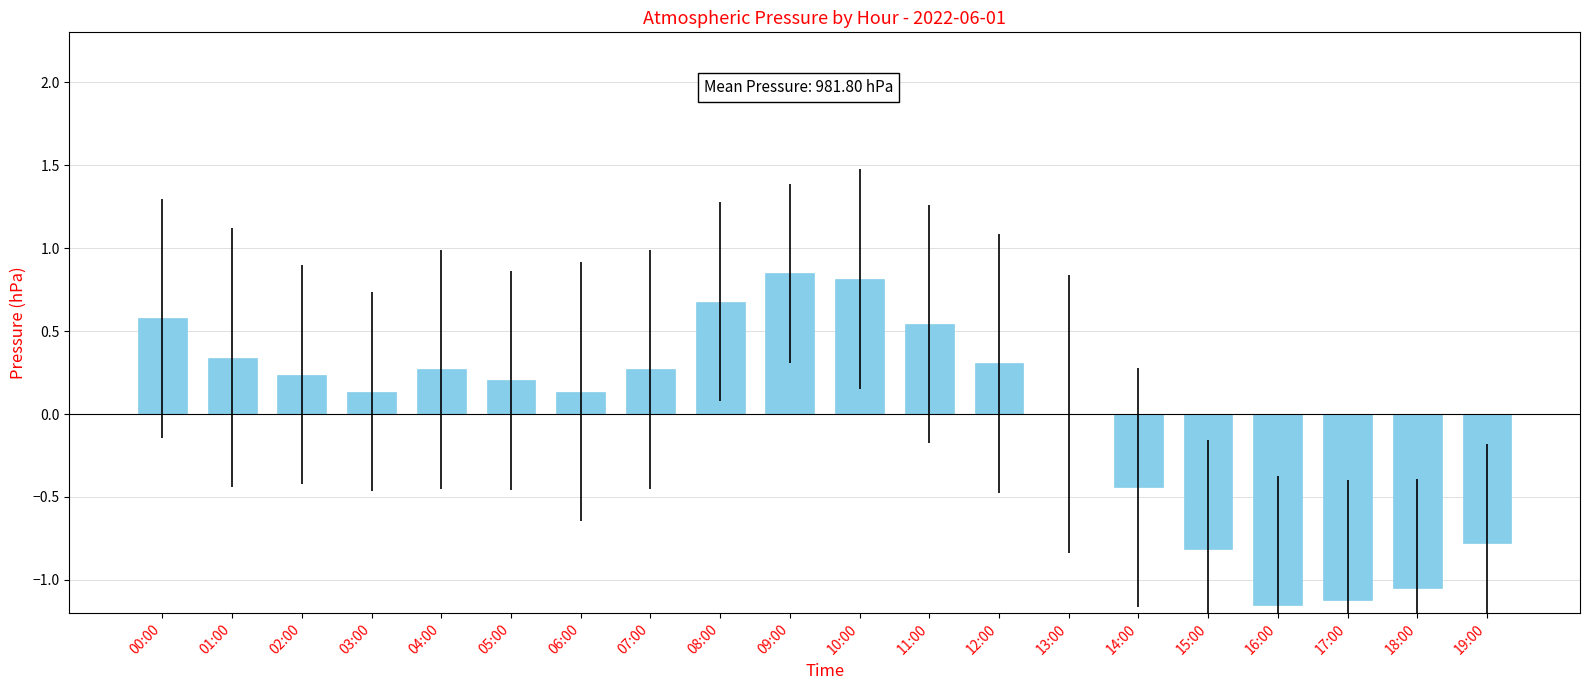

Is it true that the value at 05:00 is 0.2?

True